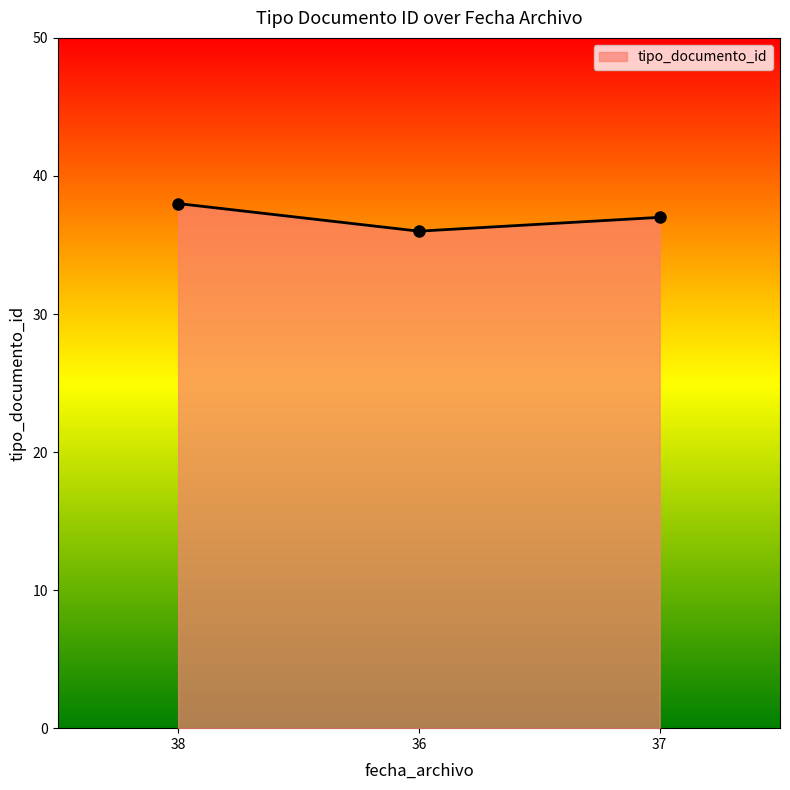

Reading left to right, what are all the values shown in this chart?

38	36	37